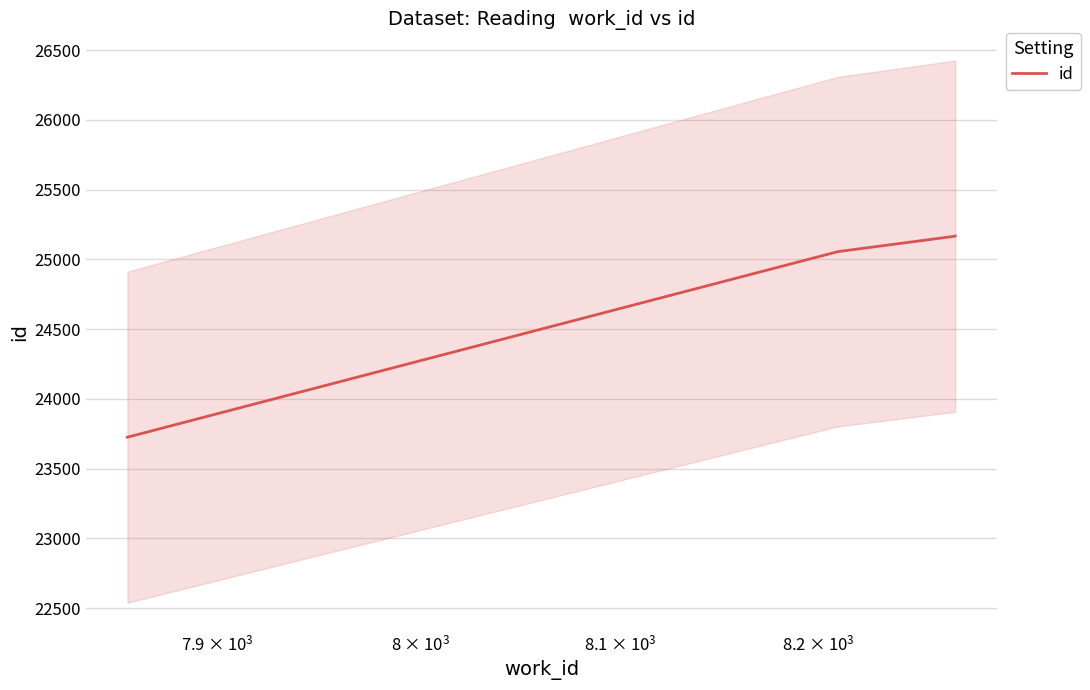

What is the difference between the second highest and second lowest values?

109